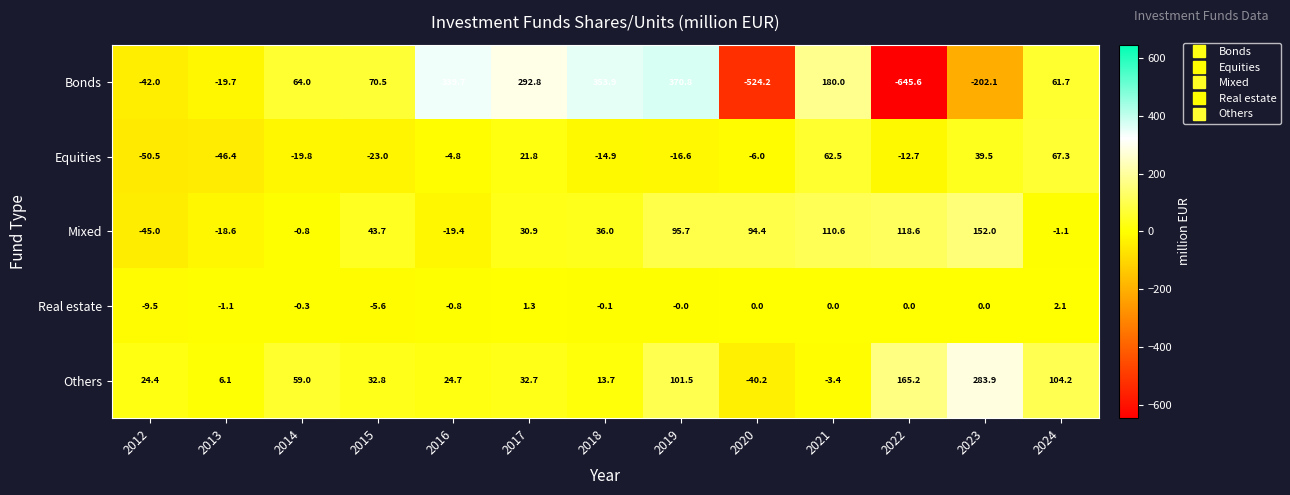

What is the sum of the Equities values at 2013 and 2016?

-51.2